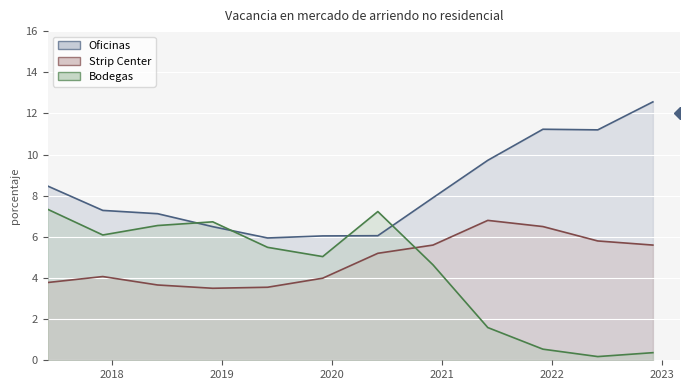

List the series in order of their peak value, lowest first.

Strip Center, Bodegas, Oficinas